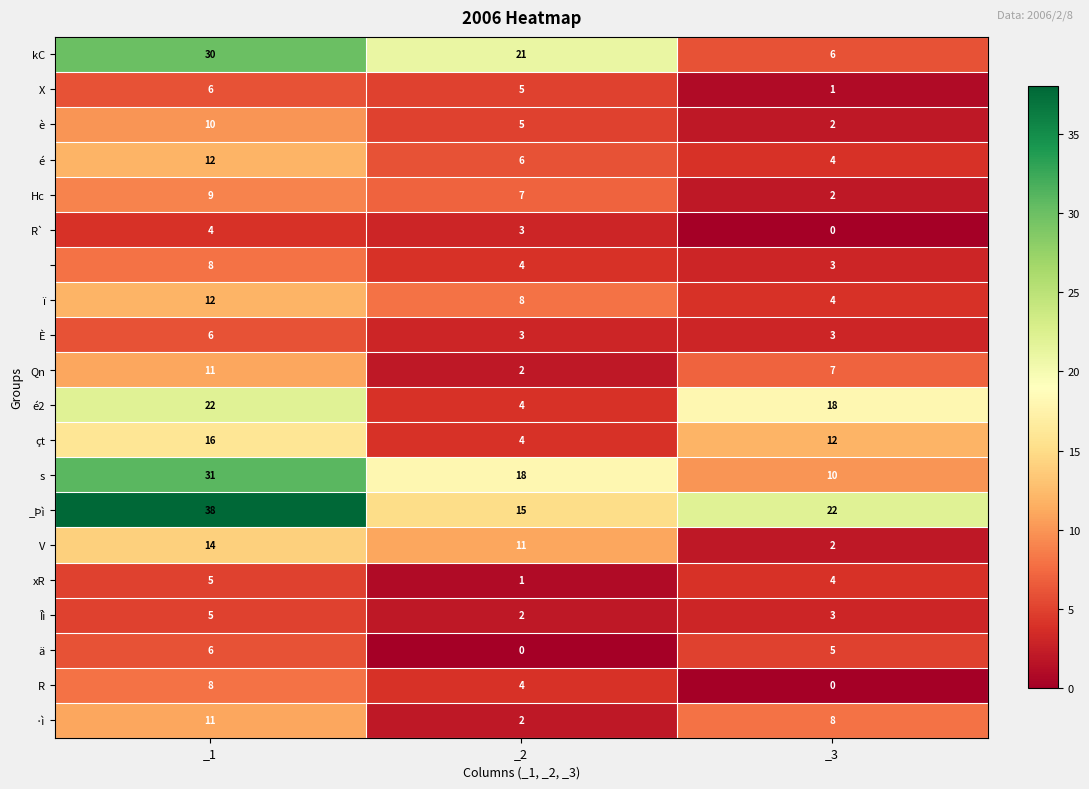

At how many categories does at least one series exceed 4?

3